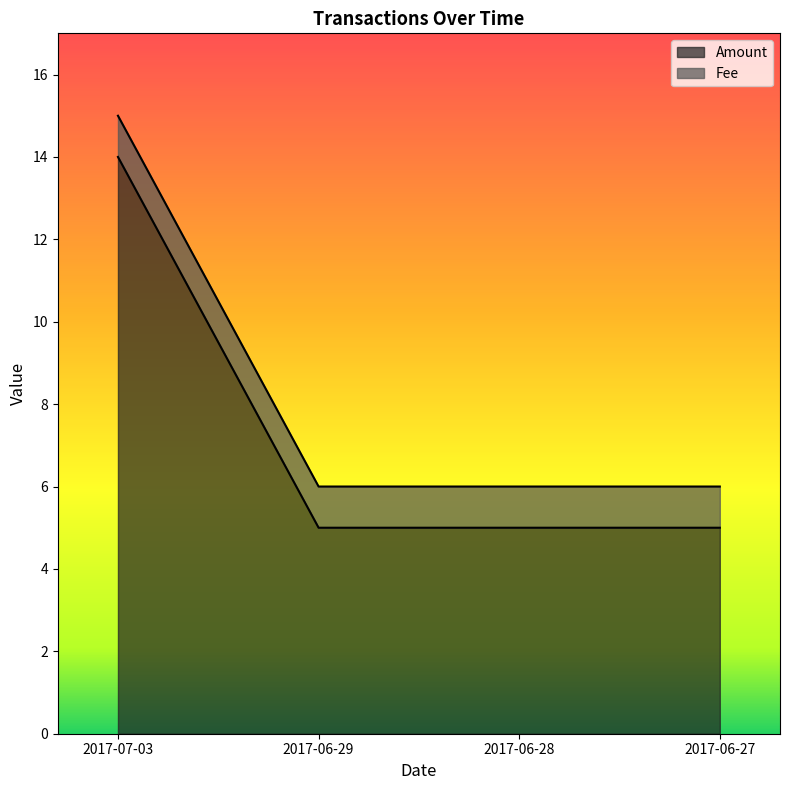

Between 2017-06-27 and 2017-06-29, which is larger?

2017-06-27